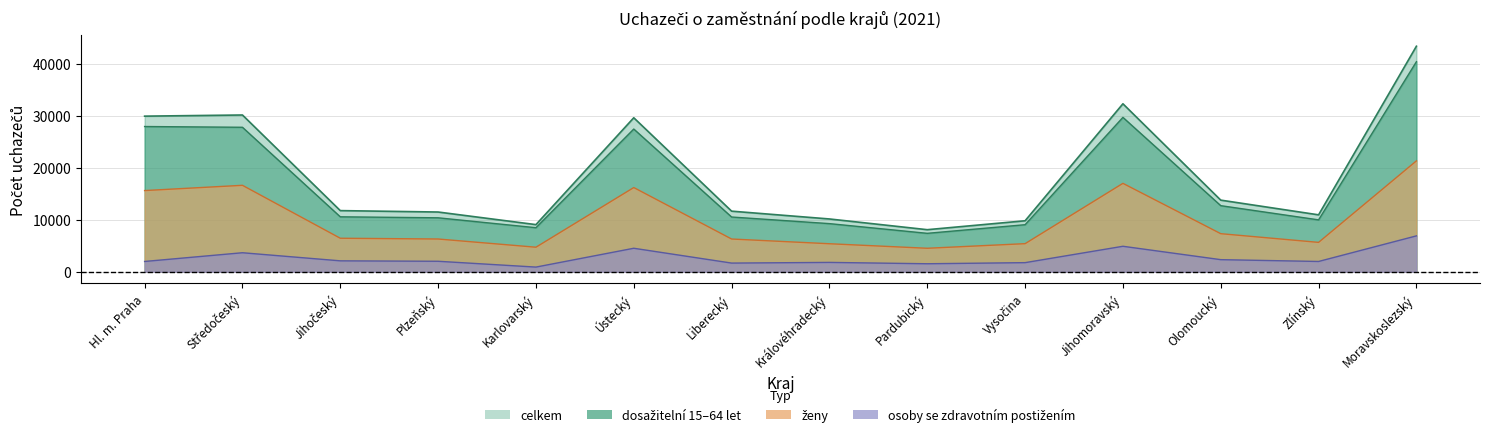

Which label corresponds to the smallest value in the chart?

Karlovarský